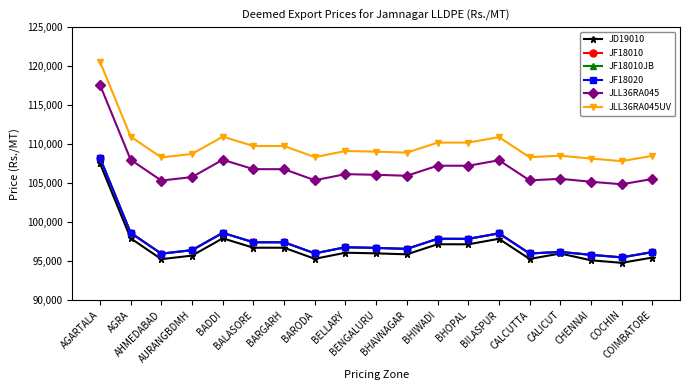

What is the difference between the highest and lowest values at BELLARY?

13050